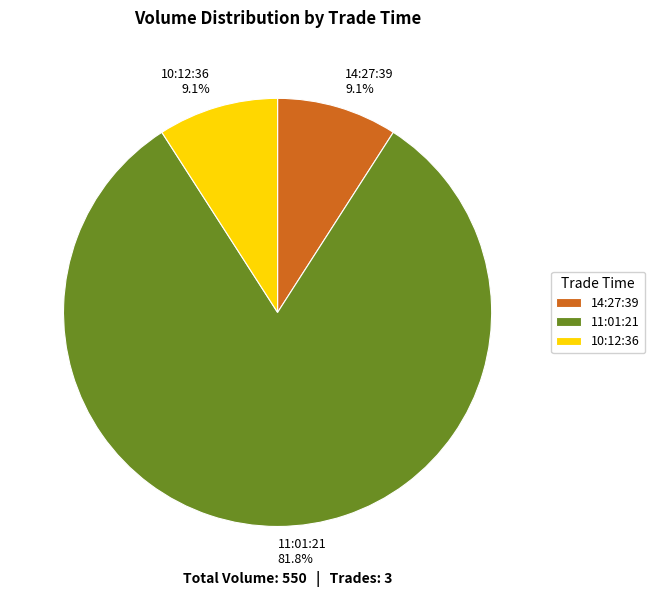

Is 10:12:36 the majority of the pie?

No